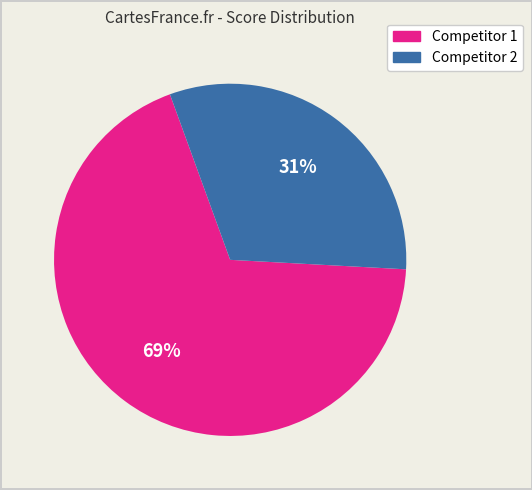

To the nearest percent, what portion does Competitor 1 represent?

69%